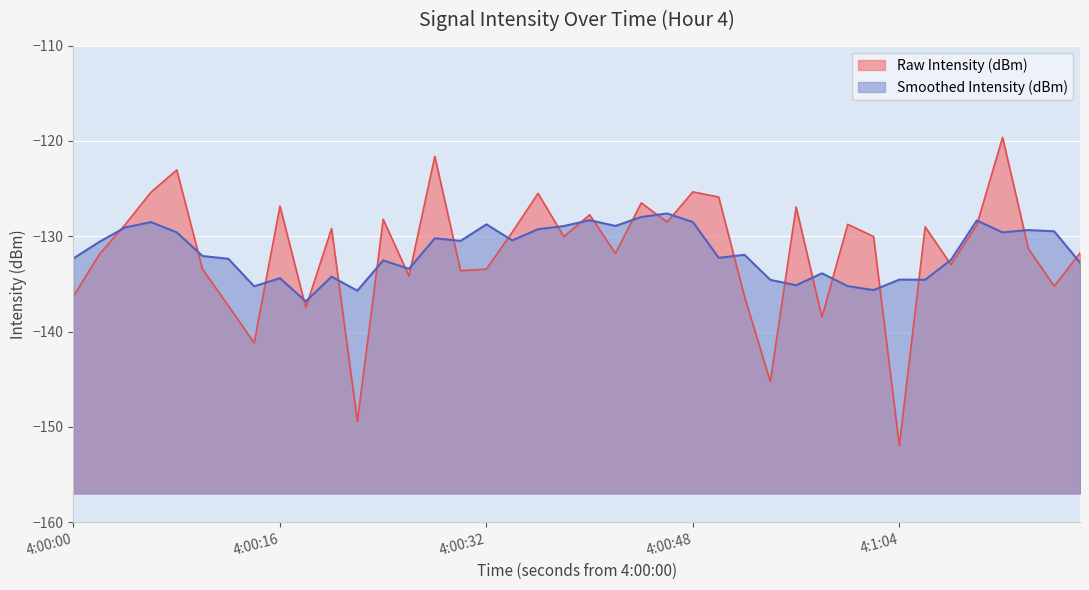

How many points are lower than both their immediate neighbors (excluding endpoints)?

13